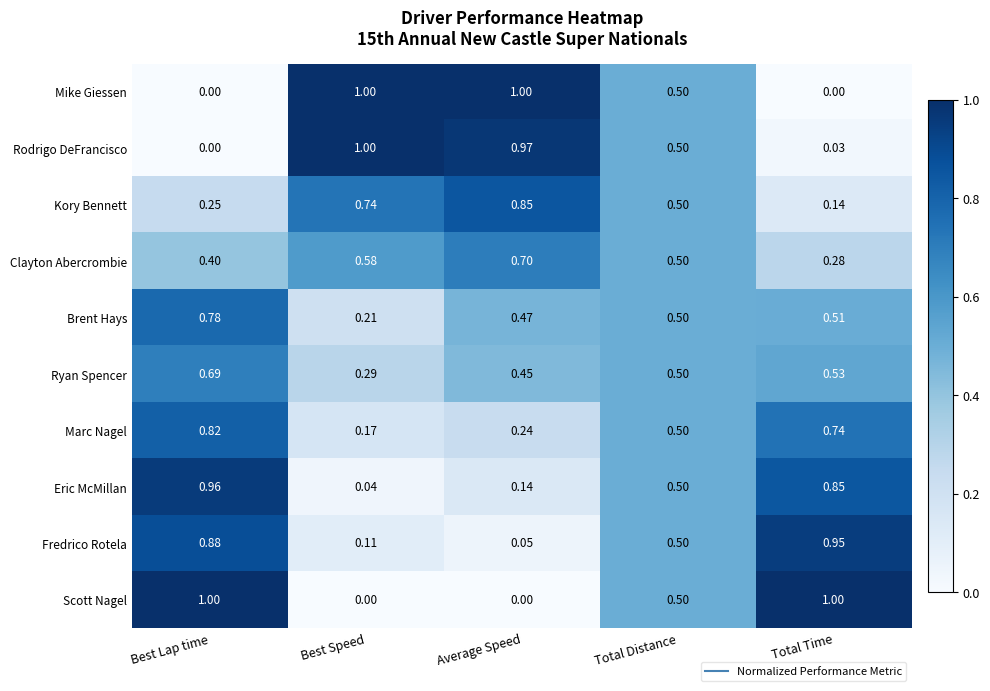

Which category has the highest value in the Ryan Spencer series?

Best Lap time